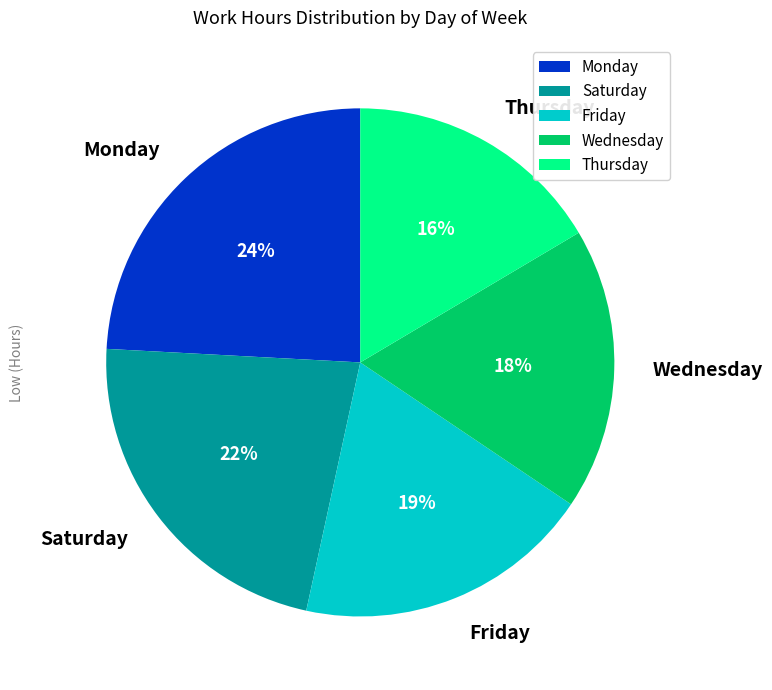

Is Monday the majority of the pie?

No